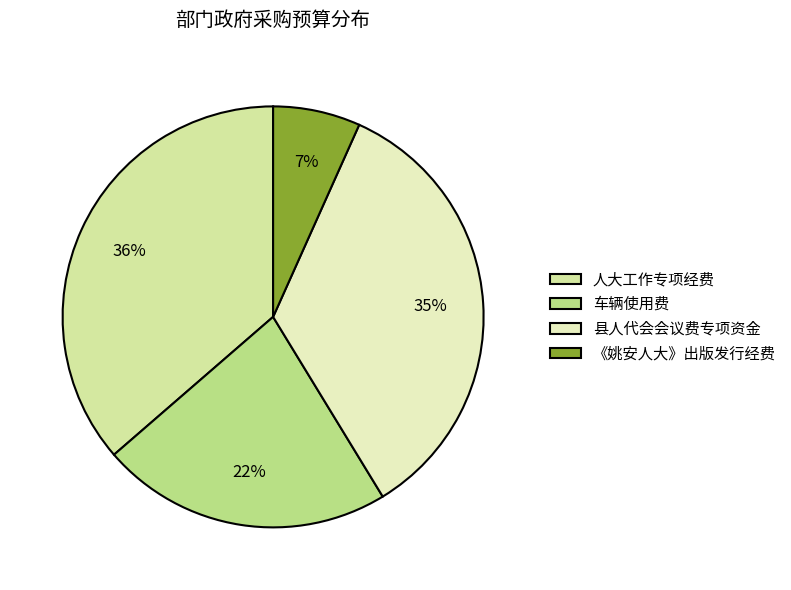

Is the sum of 县人代会会议费专项资金 and 《姚安人大》出版发行经费 greater than half?

No